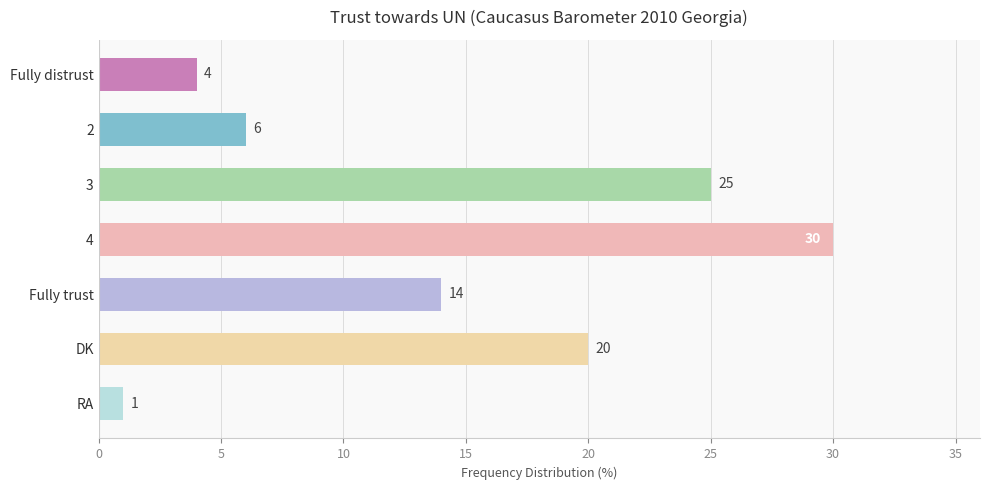

How many data points are less than 14?

3